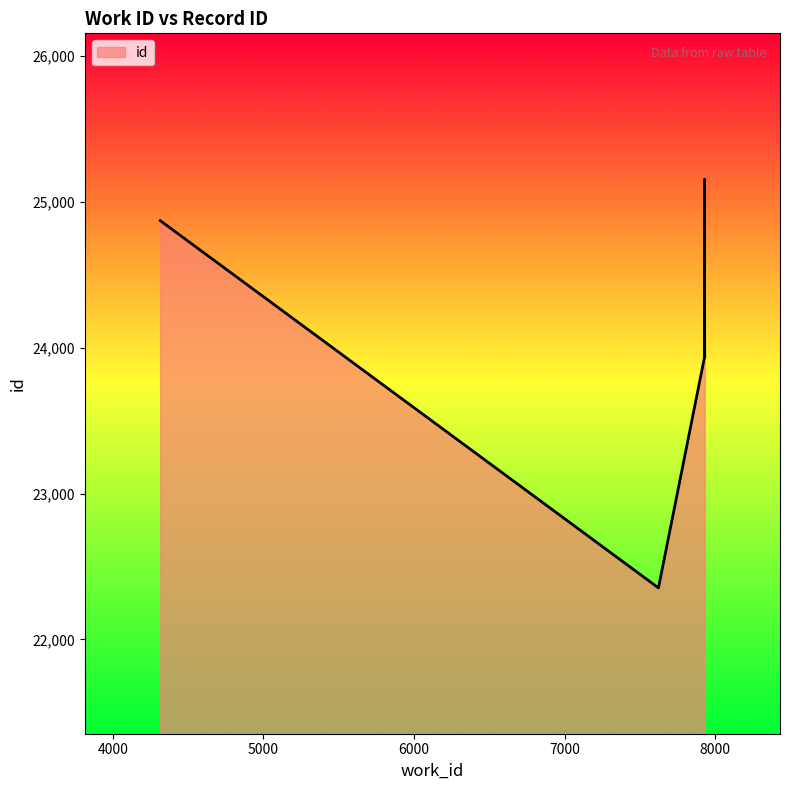

What is the approximate value at 7929, to the nearest 10?

23940